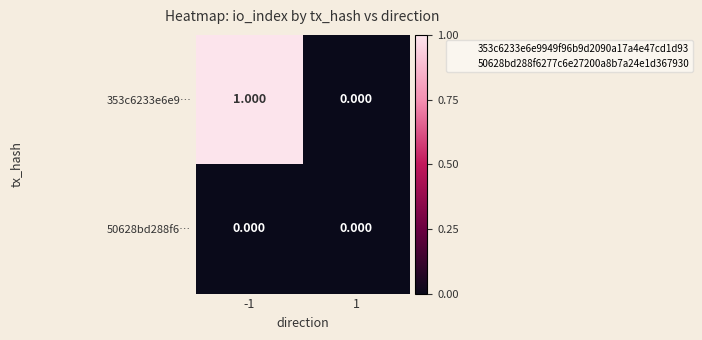

List the series in order of their overall mean, highest first.

353c6233e6e9…, 50628bd288f6…